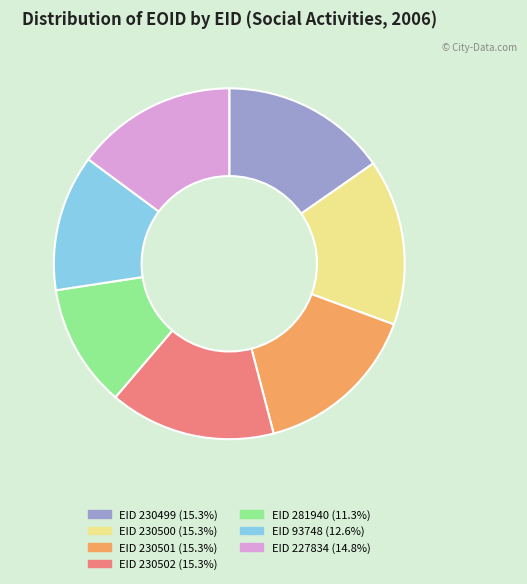

Is there any slice that represents more than half of the pie?

No